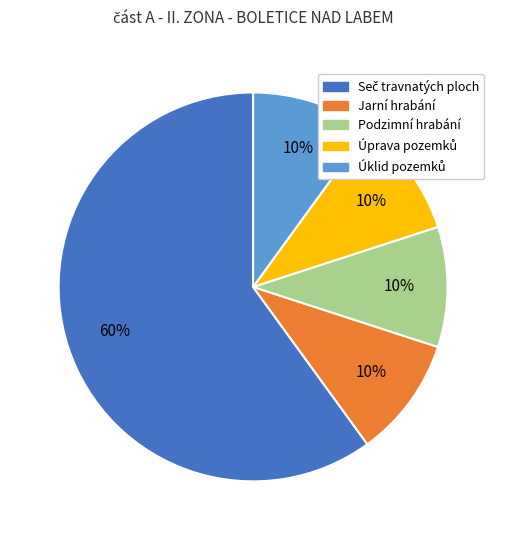

To the nearest percent, what is the difference between the largest and smallest slice percentages?

50%